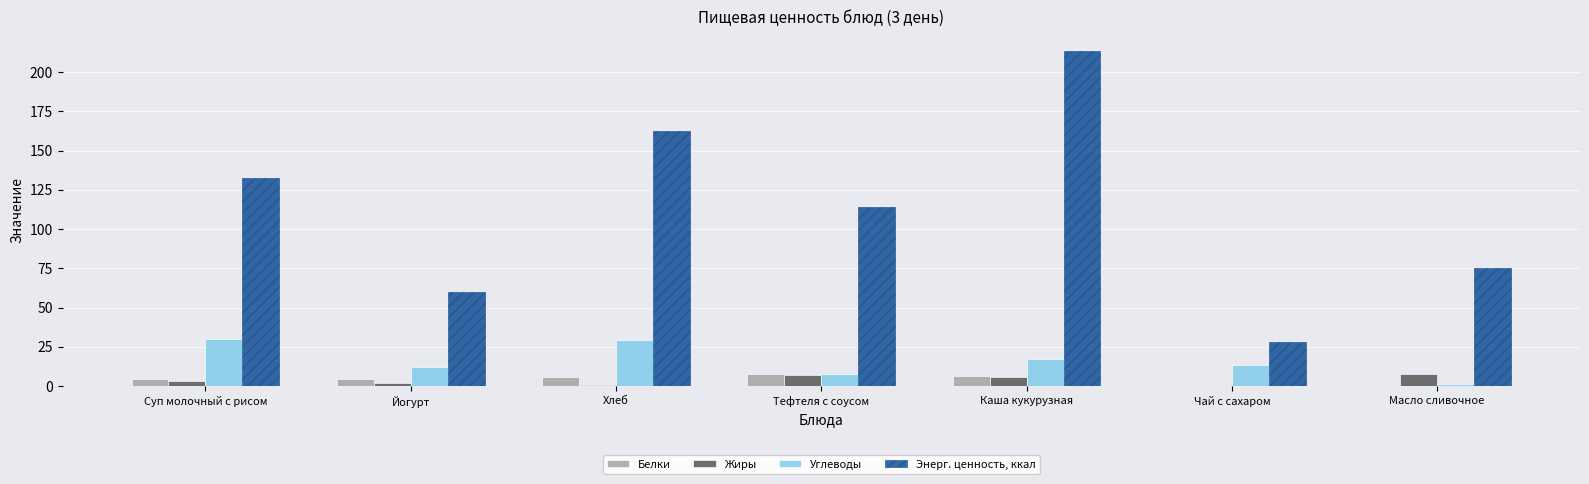

How many groups of bars are there?

7